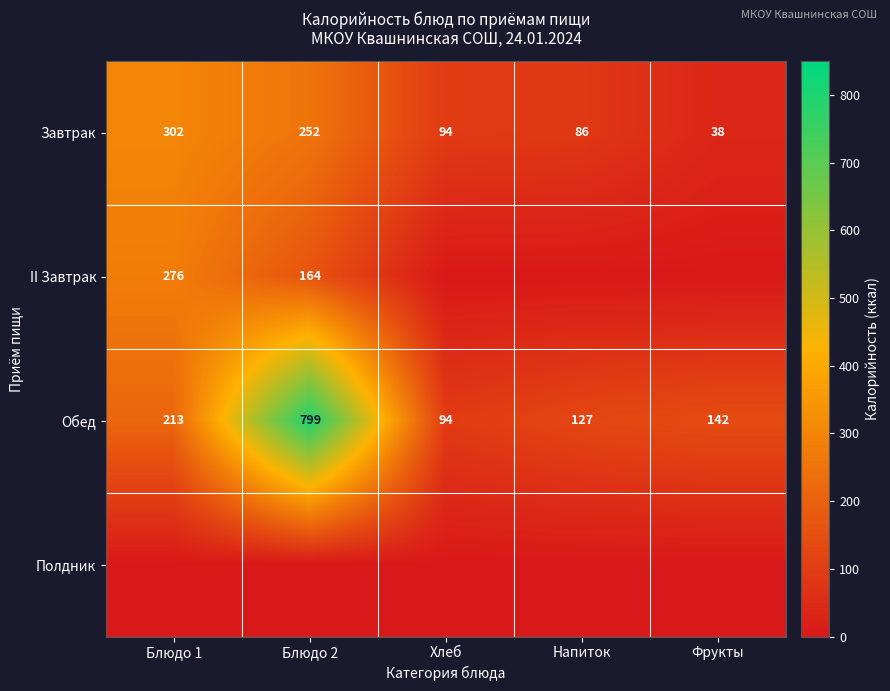

What is the total value across all series at Блюдо 2?

1215